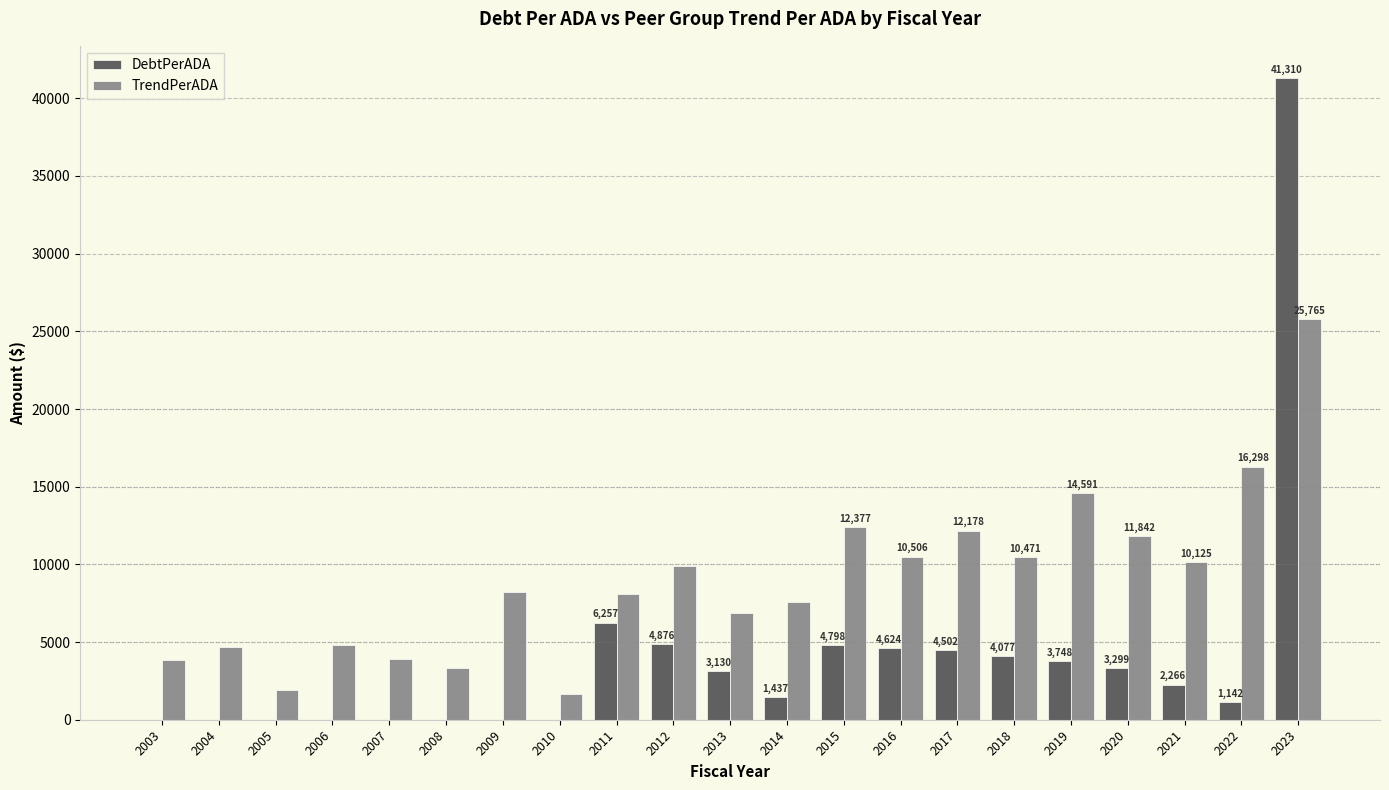

At which label does TrendPerADA reach its peak?

2023